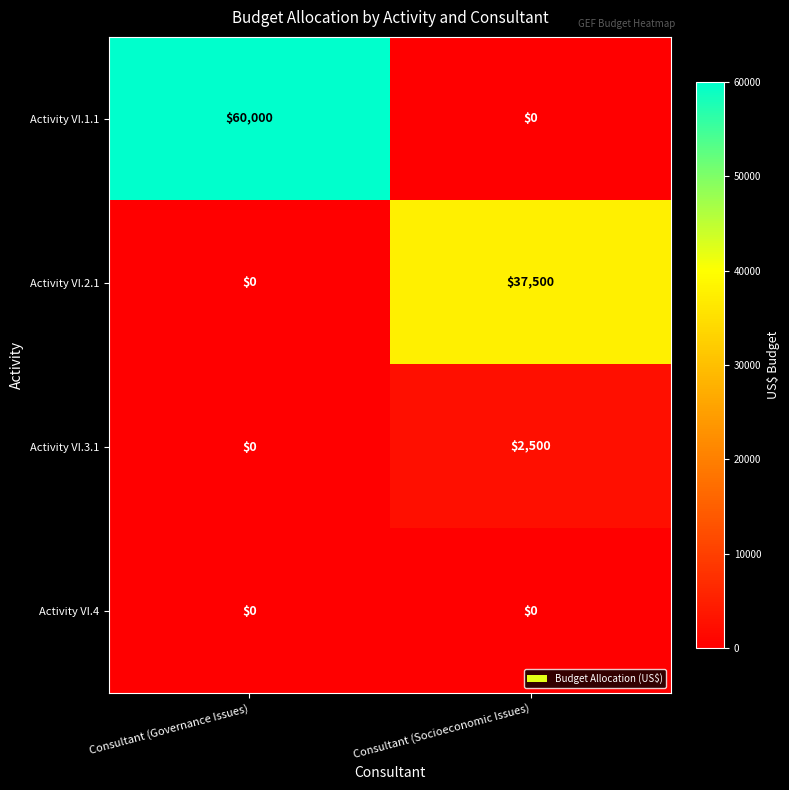

What is the total value across all series at Consultant (Governance Issues)?

60000